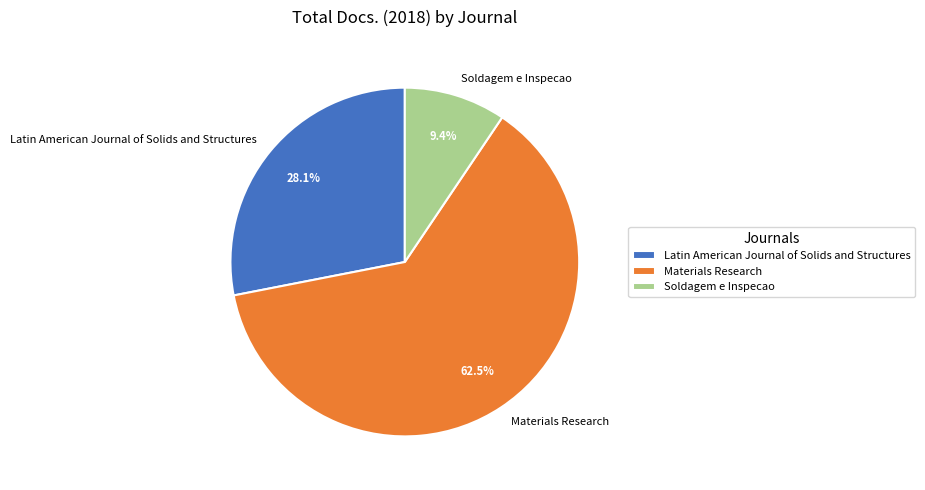

How many segments does this pie chart have?

3